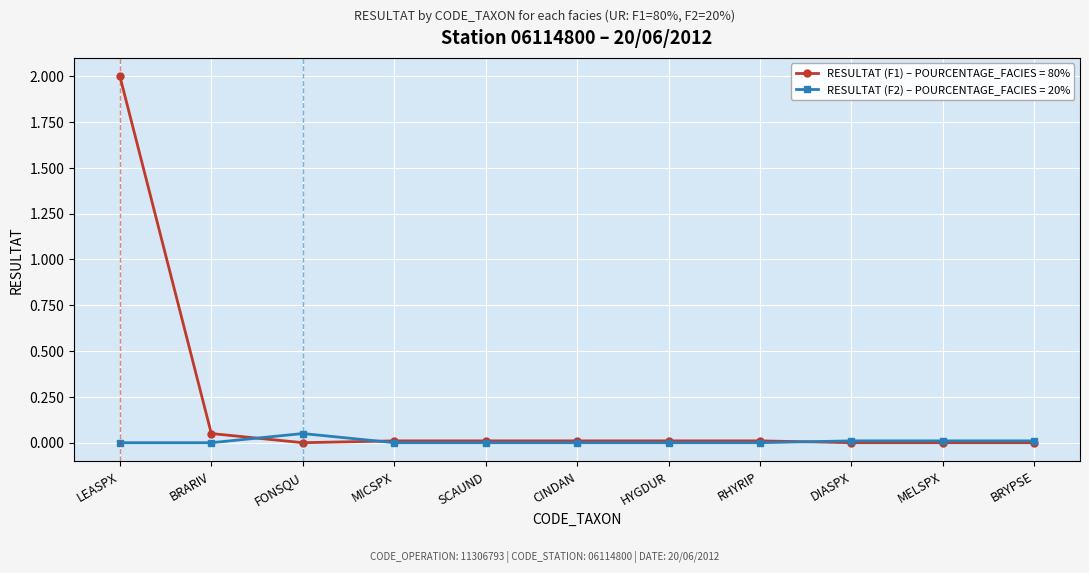

Which series has the largest range (max minus min)?

RESULTAT (F1) – POURCENTAGE_FACIES = 80%